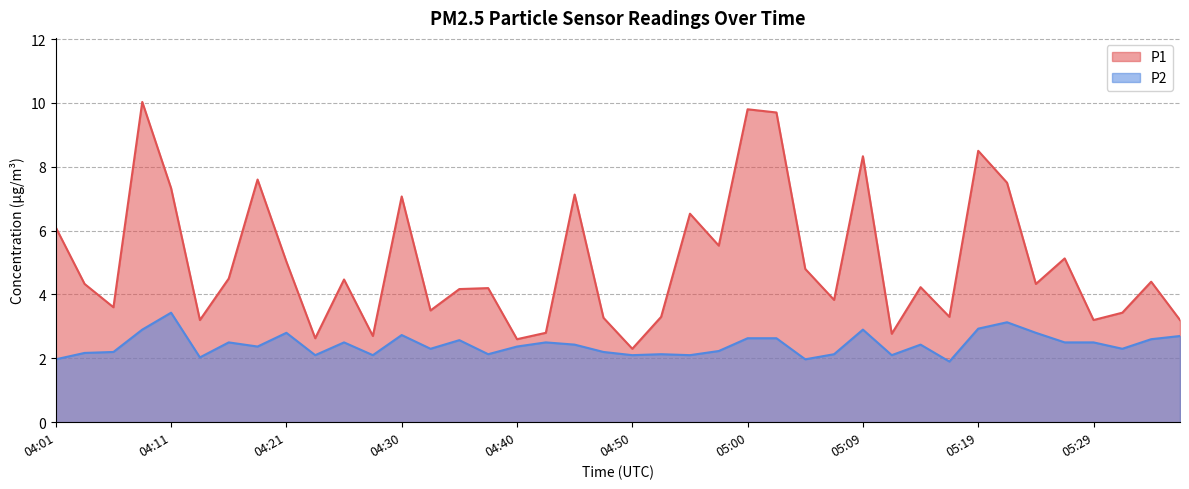

How many interior local valleys does the P1 series have?

13